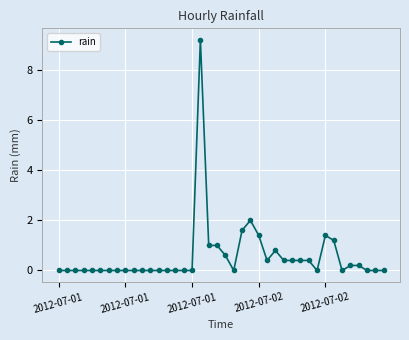

True or false: there are more than 0 points higher than both neighbors.

True